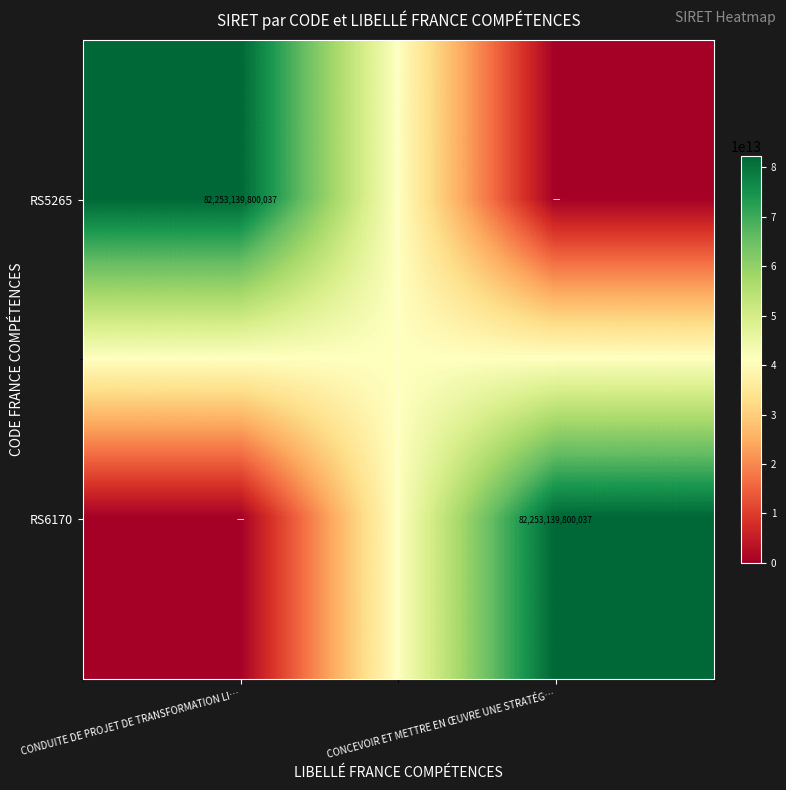

Is it true that RS6170 equals 119648018205306 at CONCEVOIR ET METTRE EN ŒUVRE UNE STRATÉG…?

False